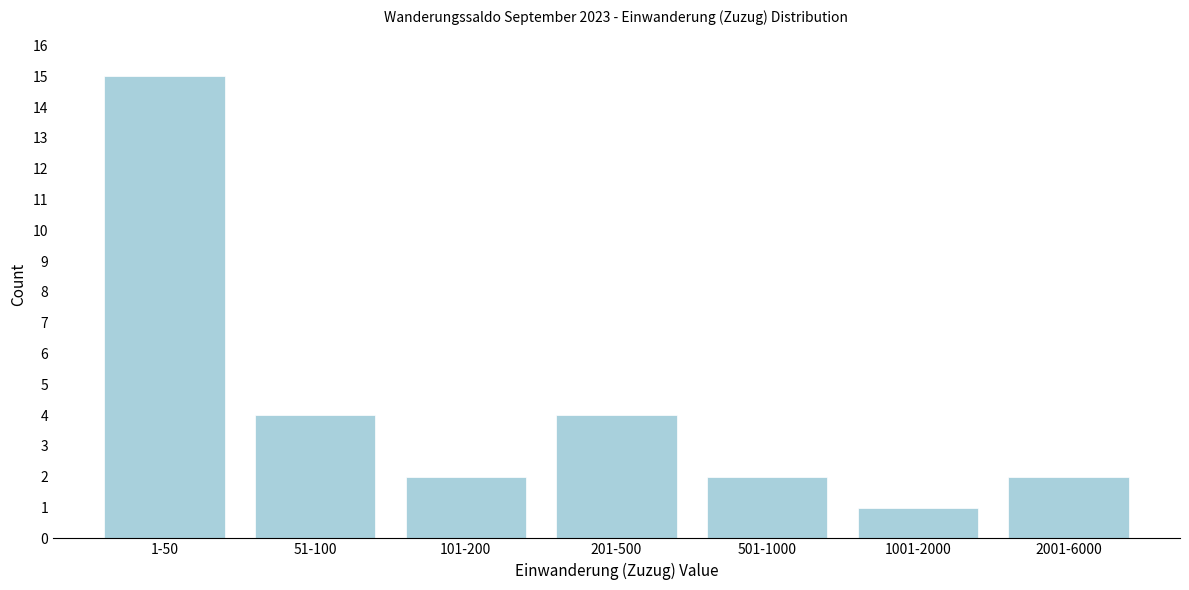

Reading left to right, list all the values displayed in this chart.

15	4	2	4	2	1	2